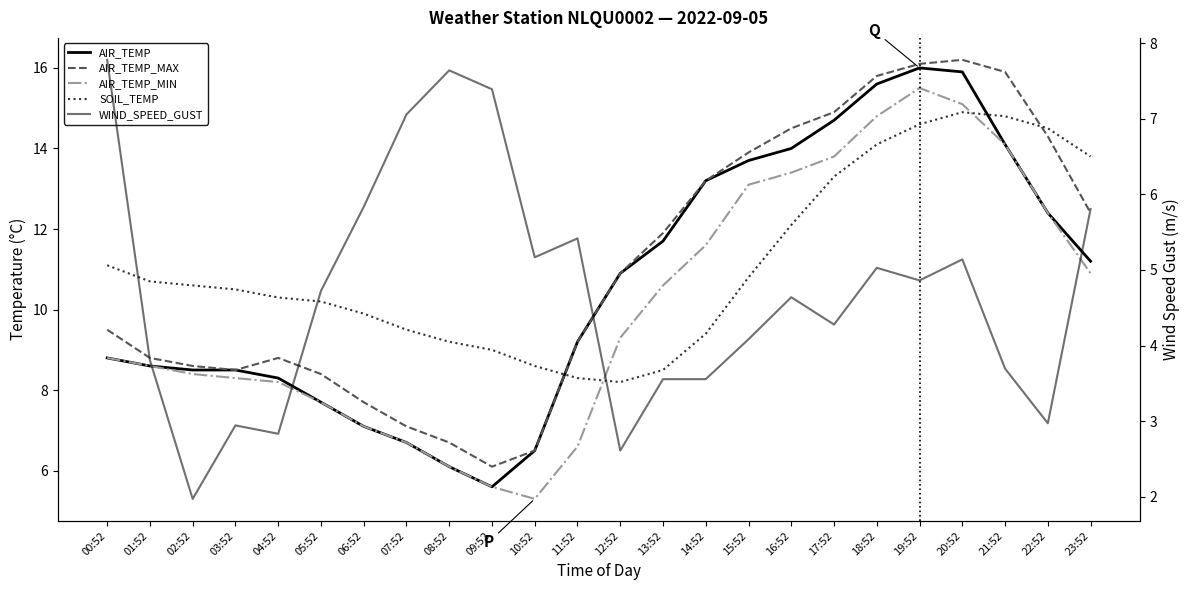

How many data points in AIR_TEMP are above 10?

12